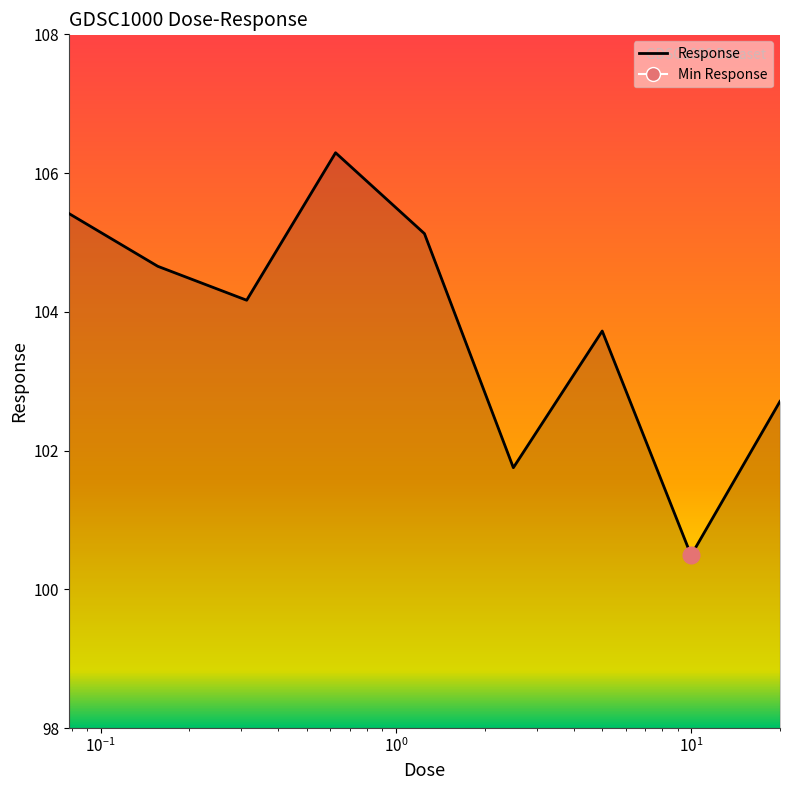

What is the maximum value shown in the chart?

106.3